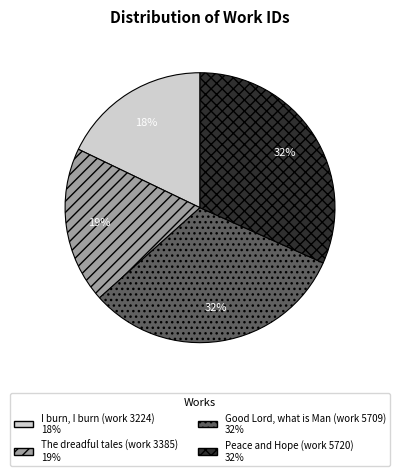

What percentage is the Peace and Hope (work 5720) slice, to the nearest percent?

32%